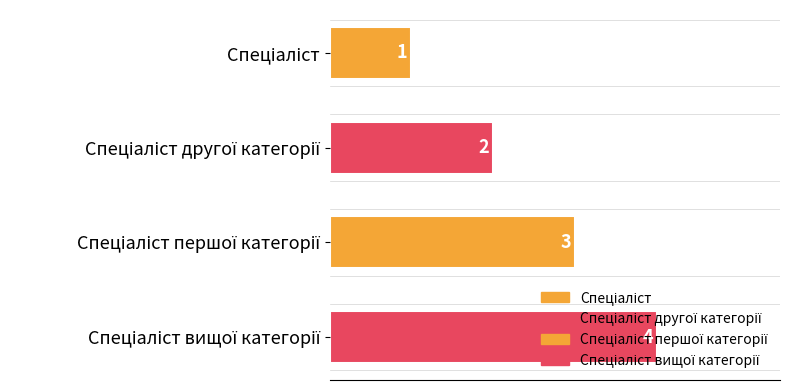

List the labels in order of value, largest first.

Спеціаліст вищої категорії, Спеціаліст першої категорії, Спеціаліст другої категорії, Спеціаліст